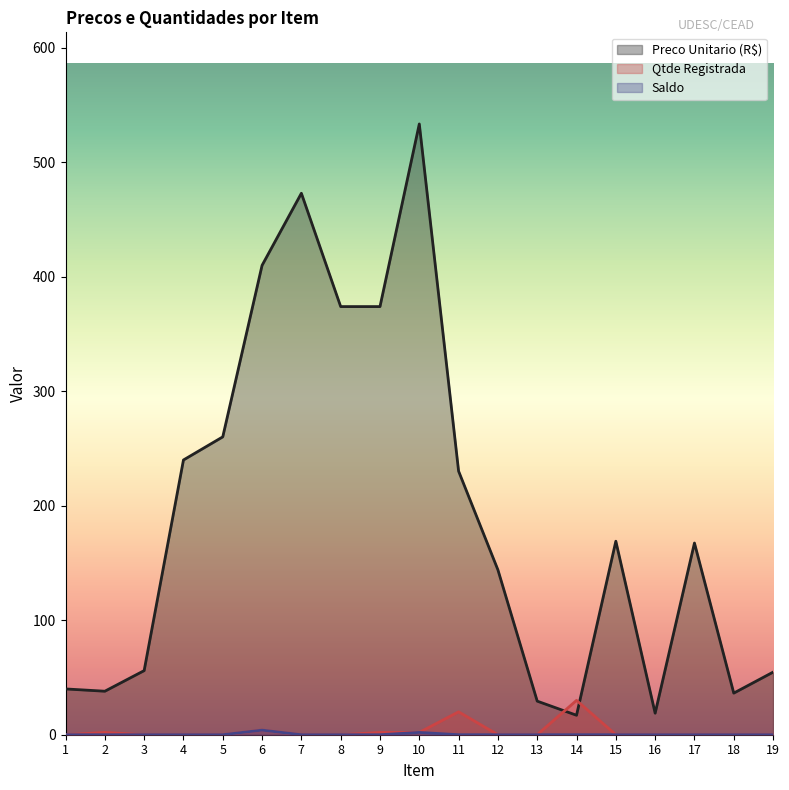

Where does the Preco Unitario (R$) series first go above 167?

4